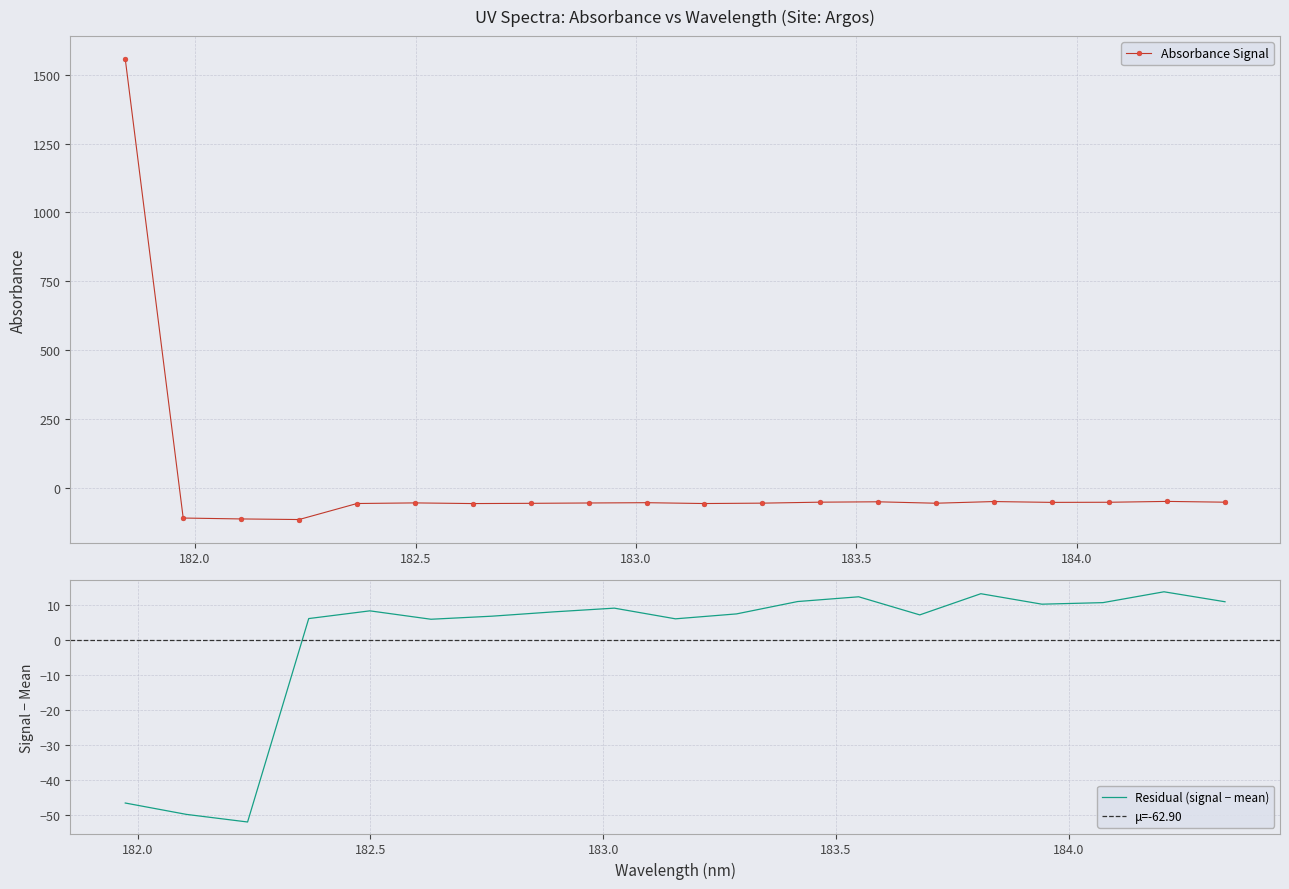

The value at 182.8925964608 is -21.7. True or false?

False